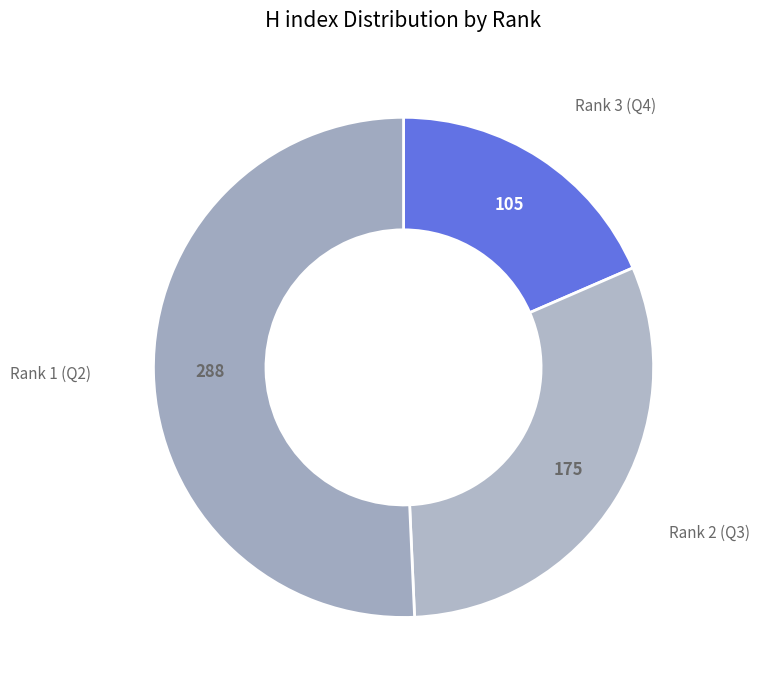

How many segments does this pie chart have?

3